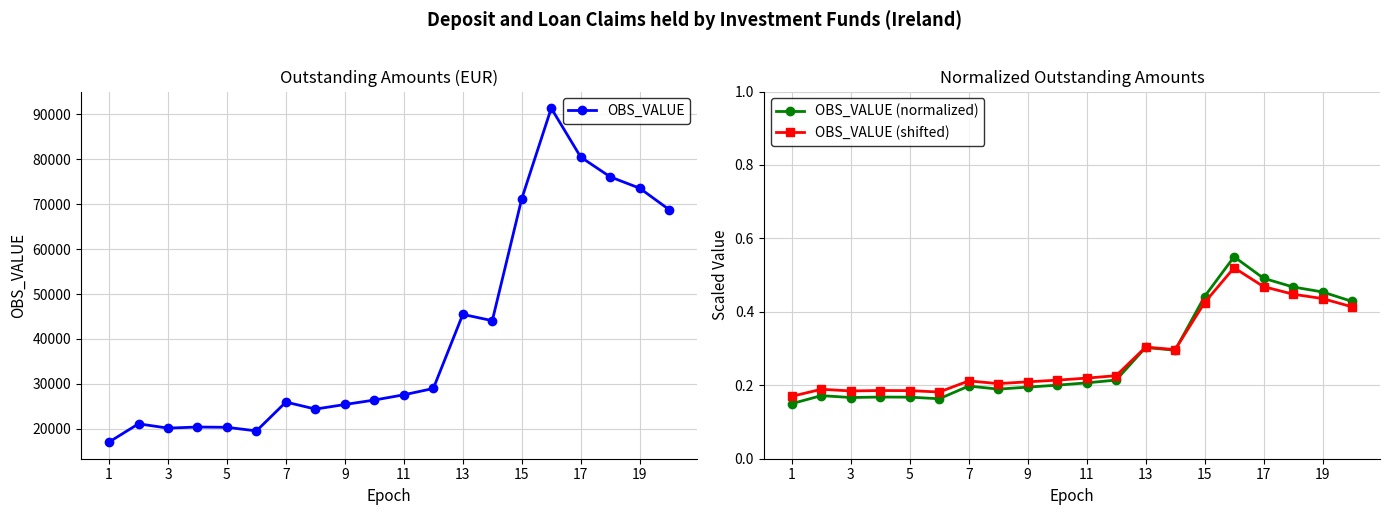

Is it true that OBS_VALUE equals 110241.2 at 17?

False